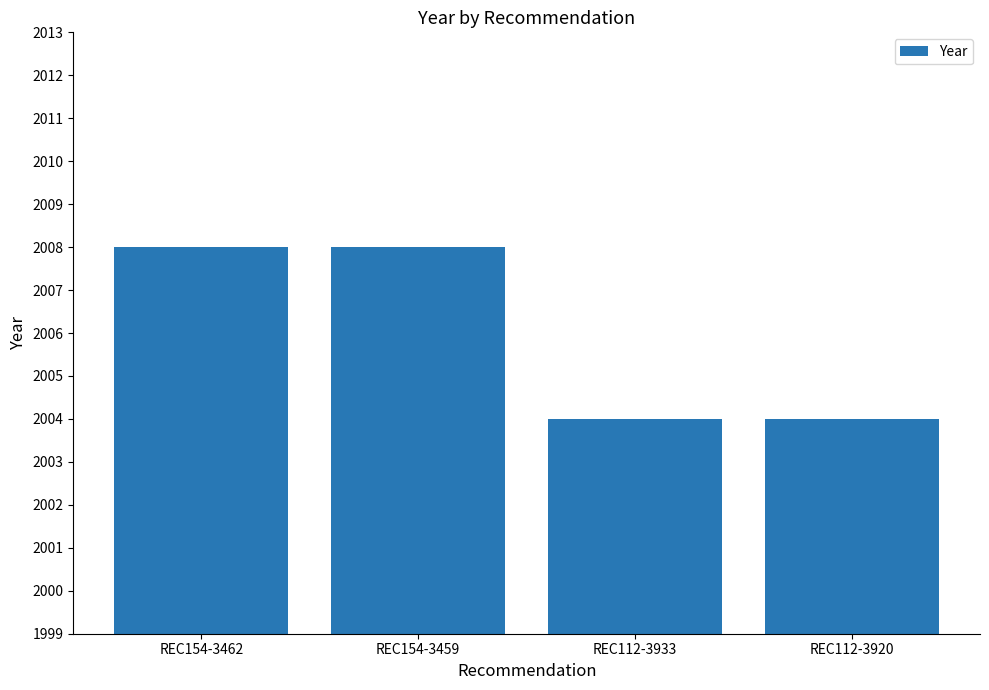

What is the difference between the values at REC154-3462 and REC112-3933?

4